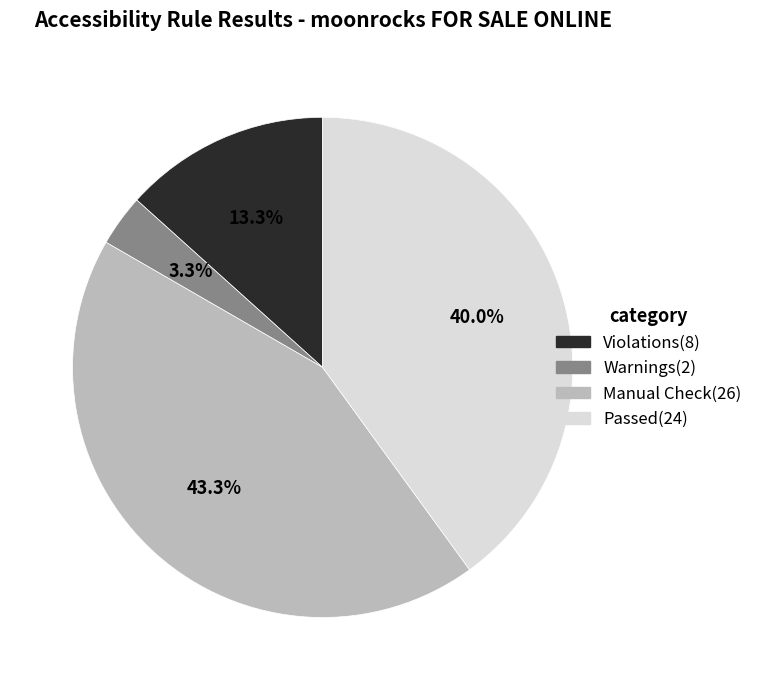

To the nearest percent, what is the average slice percentage?

25%